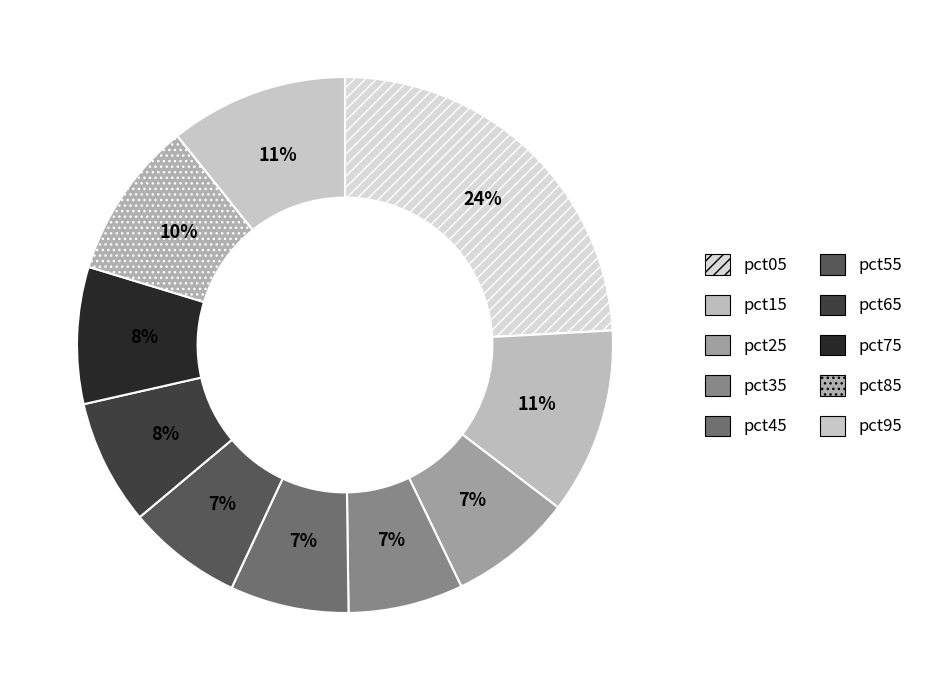

To the nearest percent, what percentage of the pie is pct05?

24%